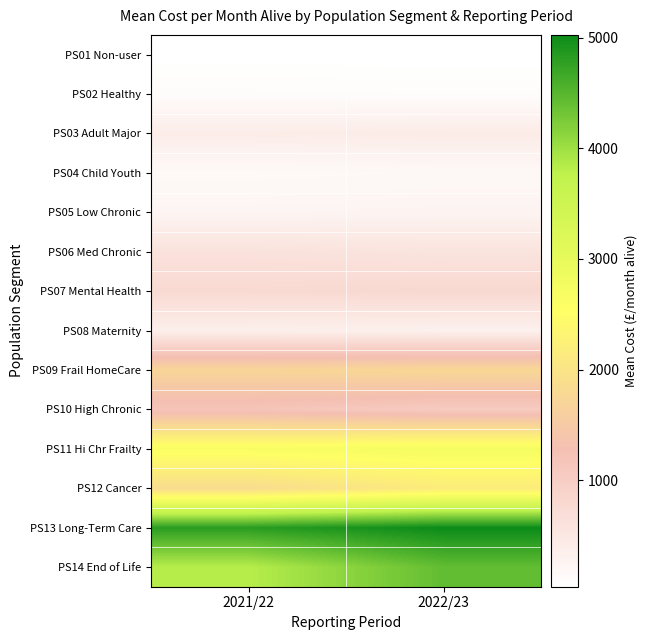

At 2021/22, list the series in order from largest to smallest.

PS13 Long-Term Care, PS14 End of Life, PS11 Hi Chr Frailty, PS12 Cancer, PS09 Frail HomeCare, PS10 High Chronic, PS07 Mental Health, PS06 Med Chronic, PS03 Adult Major, PS08 Maternity, PS05 Low Chronic, PS04 Child Youth, PS02 Healthy, PS01 Non-user